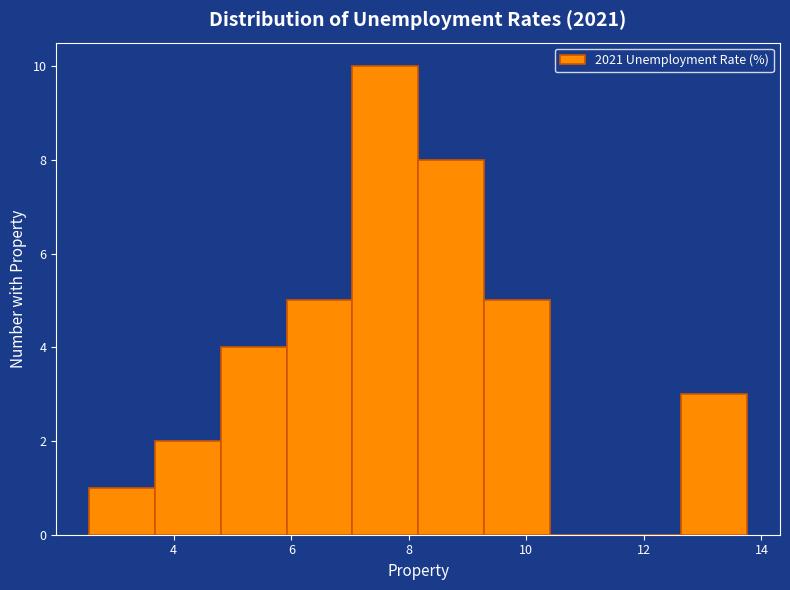

Reading left to right, list every bar in this chart as the range it spans on the x-axis followed by its height. Neither the bar edges nor the heights are printed on the chart, so give them approximately, as read against the axes.

2.6 to 3.6: 1
3.6 to 4.8: 2
4.8 to 6.0: 4
6.0 to 7.0: 5
7.0 to 8.2: 10
8.2 to 9.2: 8
9.2 to 10.4: 5
10.4 to 11.6: 0
11.6 to 12.6: 0
12.6 to 13.8: 3